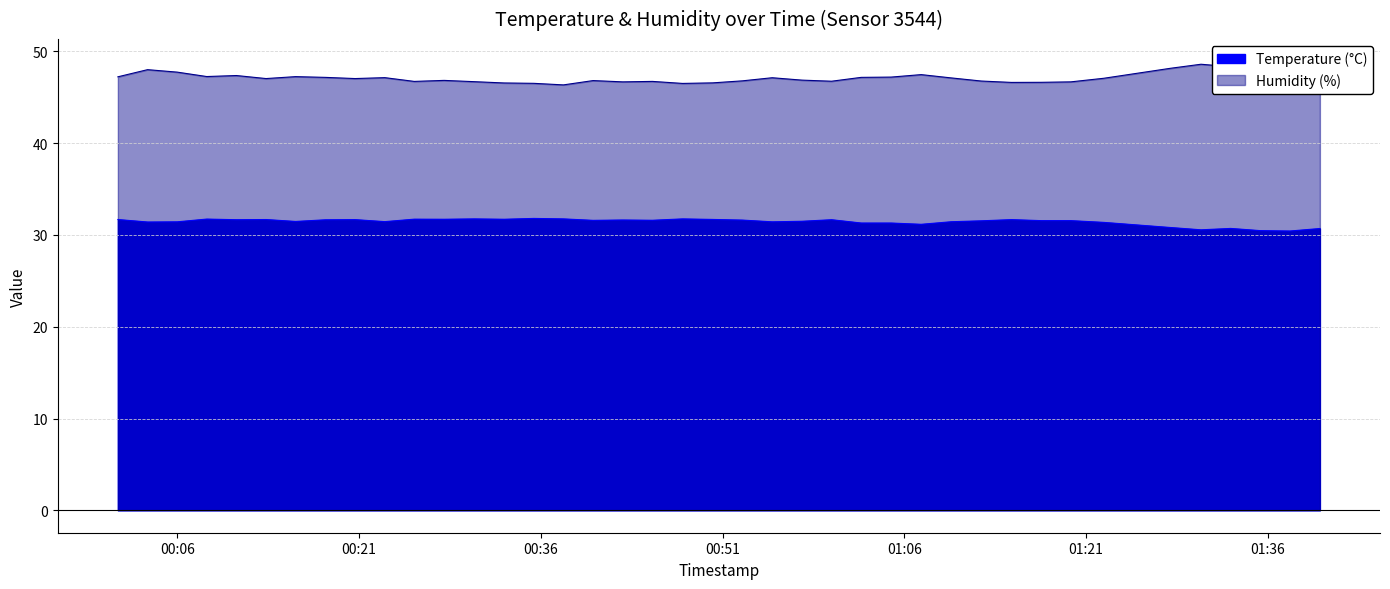

Rank the series by their average value, from highest to lowest.

Humidity (%), Temperature (°C)